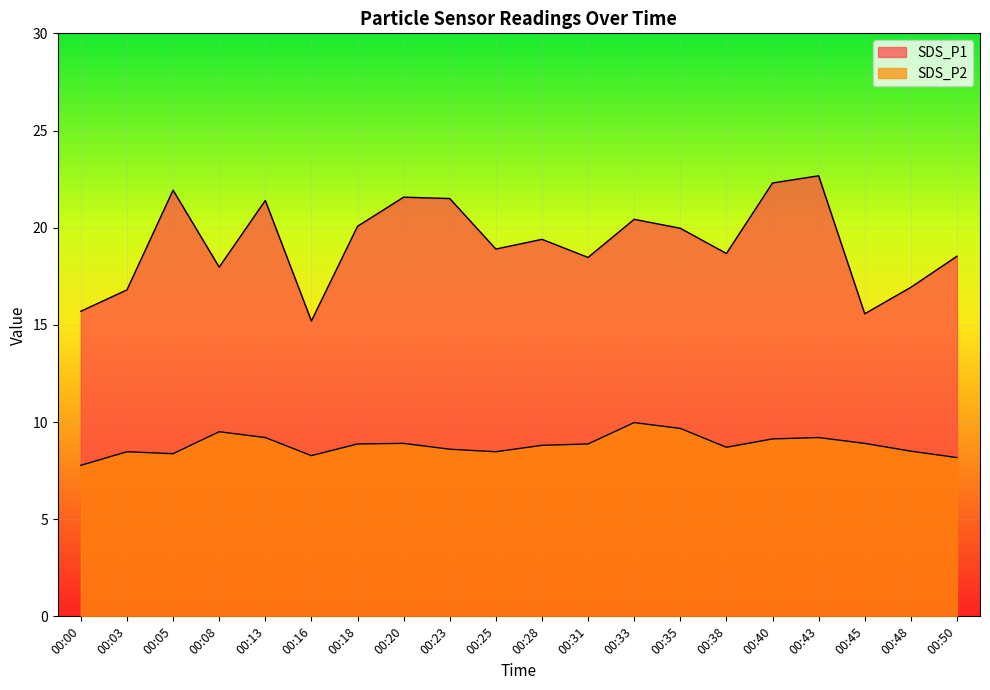

Count the number of data series in this chart.

2